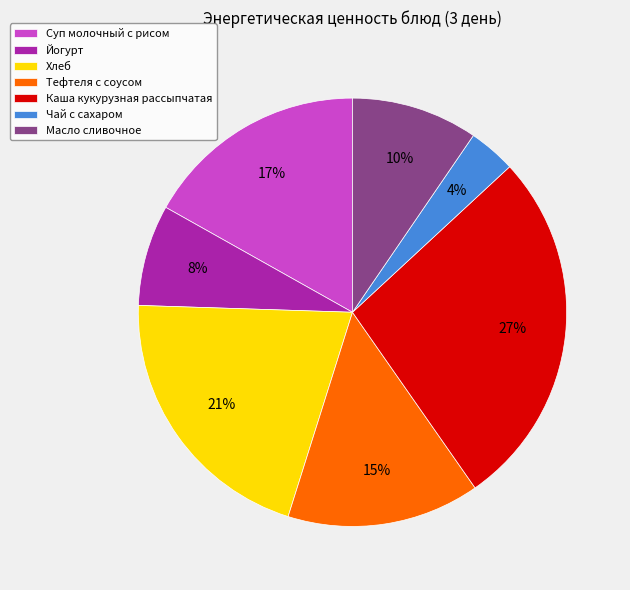

Is Хлеб the majority of the pie?

No